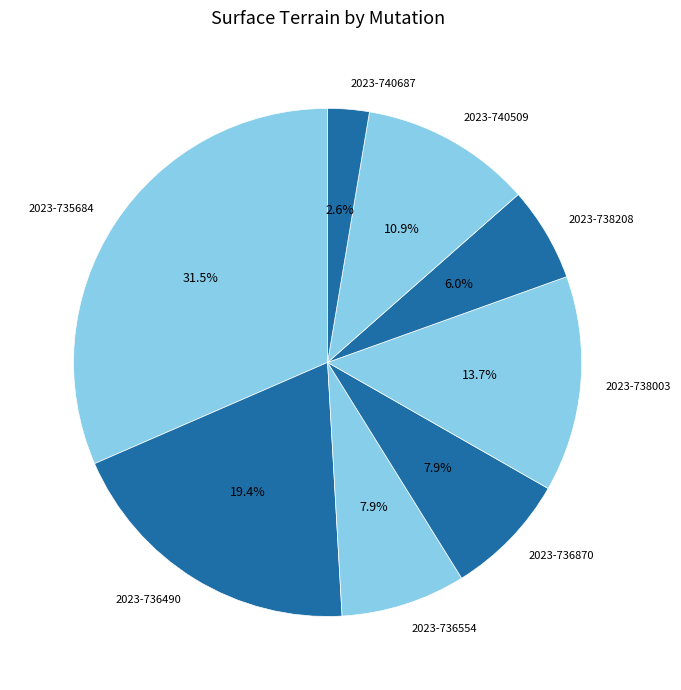

To the nearest percent, what is the combined percentage of 2023-740687 and 2023-736554?

11%